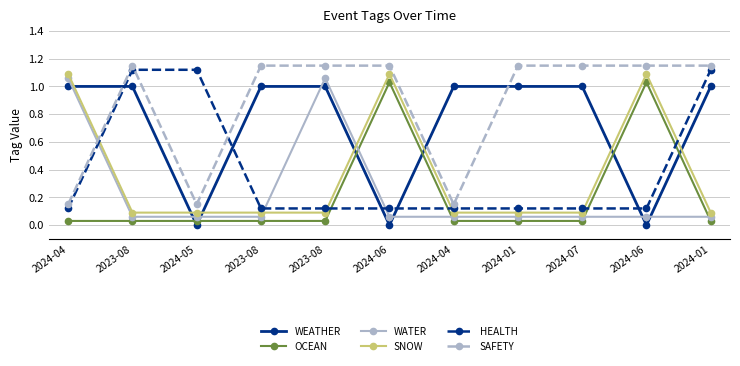

How many times do SAFETY and WEATHER cross each other?

3